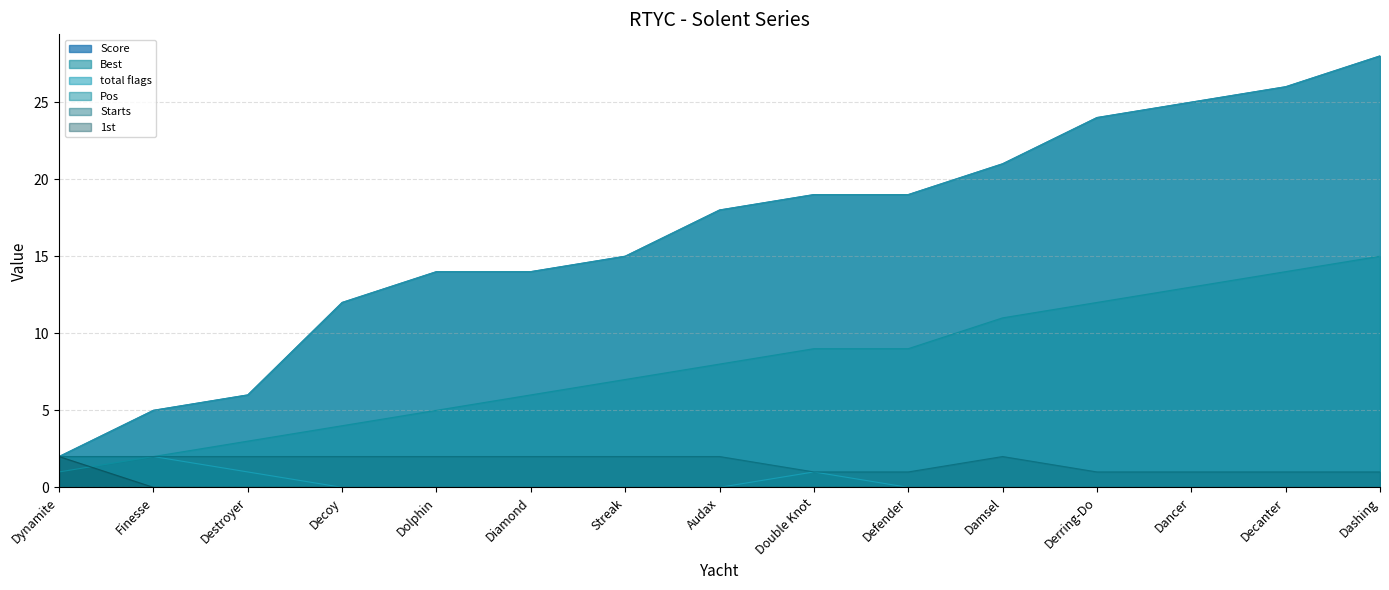

At how many categories does at least one series exceed 5?

13